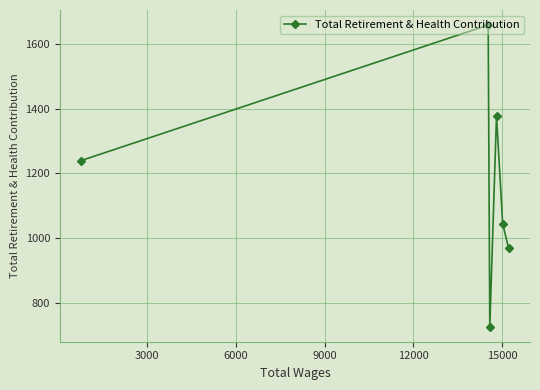

Reading left to right, list all the values displayed in this chart.

1240	1659	726	1378	1045	968